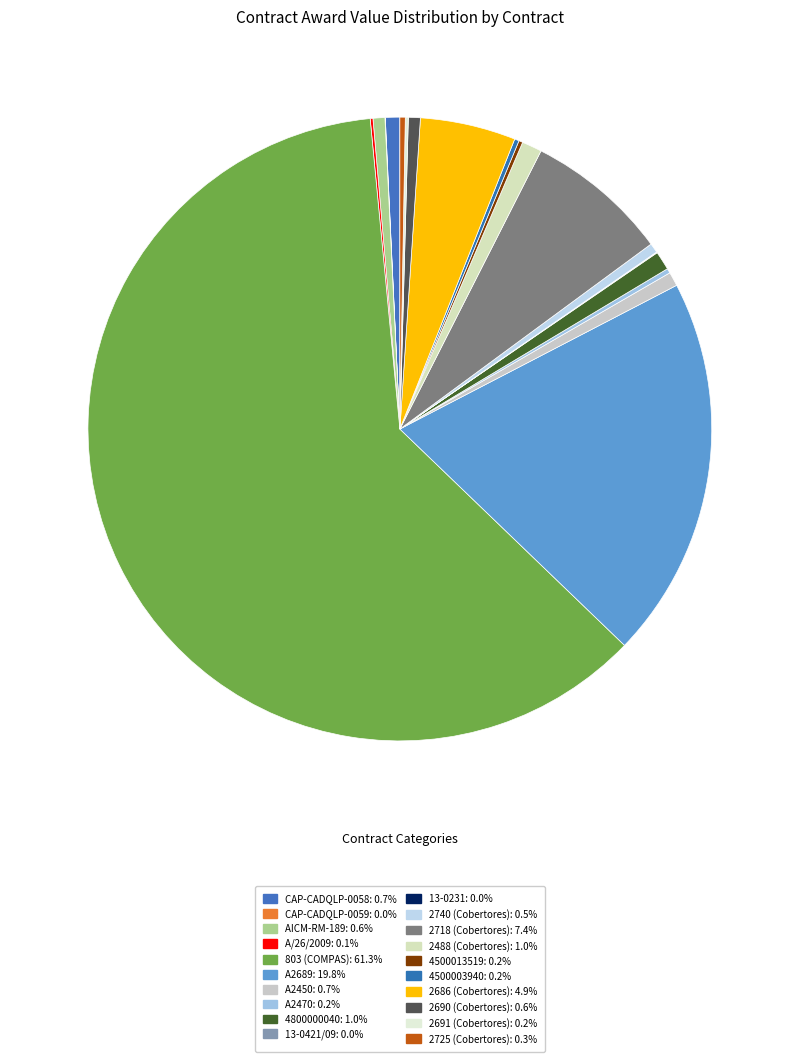

True or false: 2488 (Cobertores) accounts for 1% of the total.

True